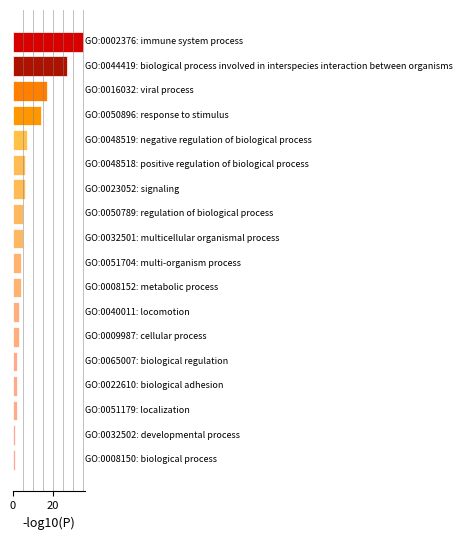

What is the greatest value displayed?

35